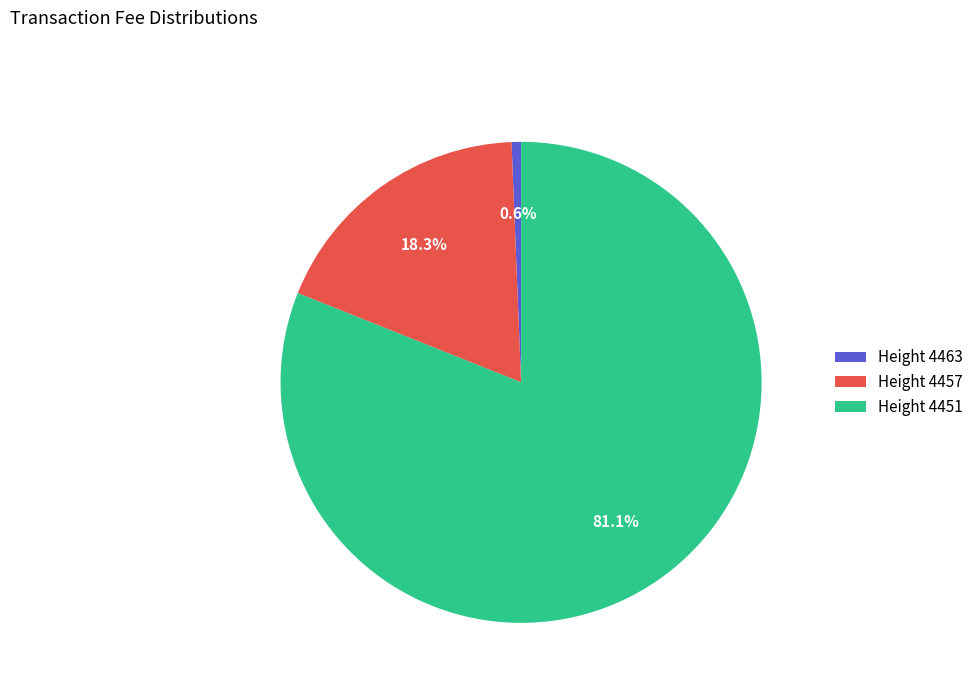

Between Height 4457 and Height 4463, which is larger?

Height 4457